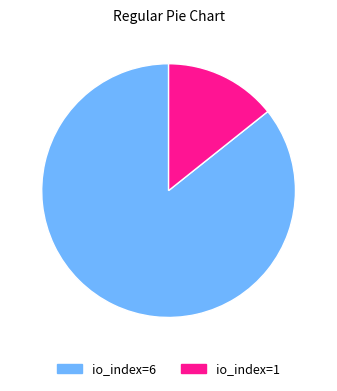

Combined, do io_index=6 and io_index=1 account for over 50%?

Yes